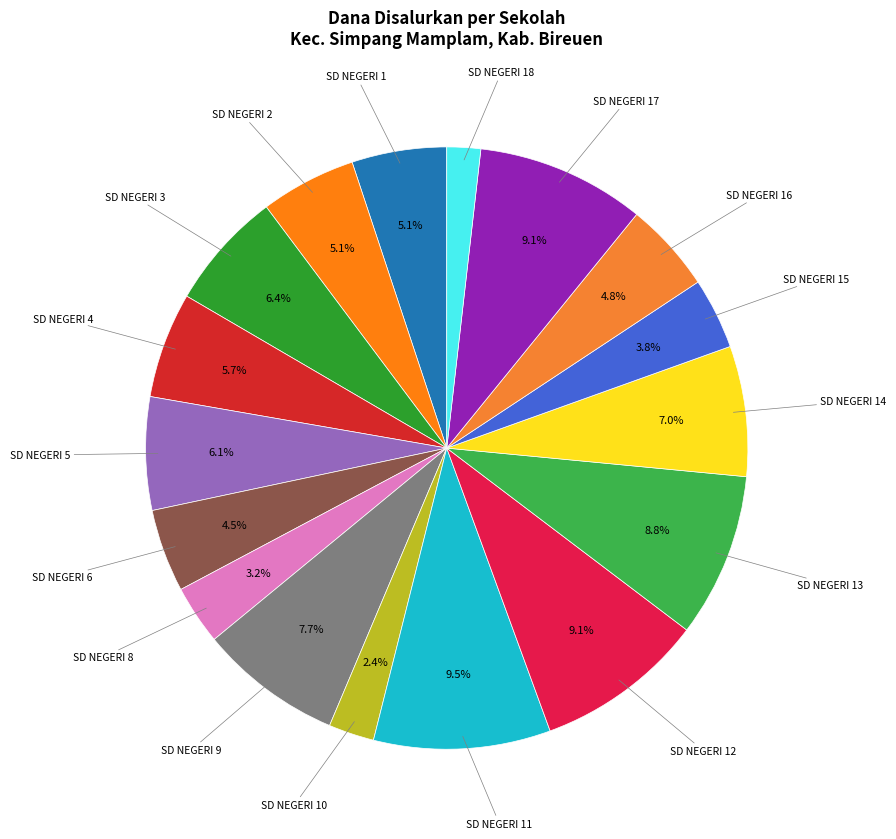

What is the smallest slice in the pie chart?

SD NEGERI 18